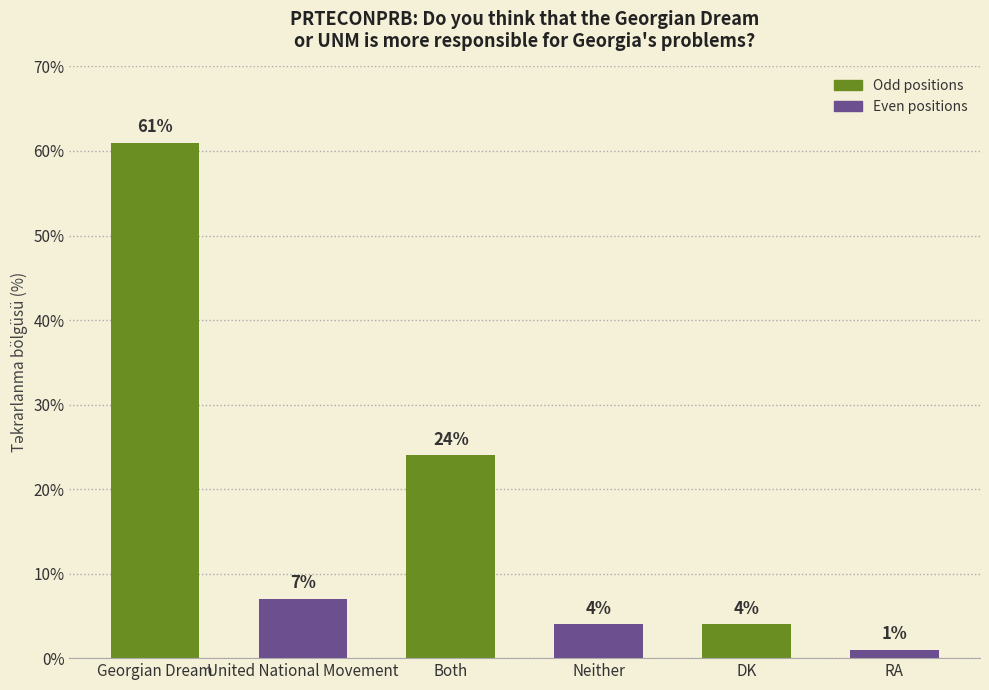

How many data points are less than 7?

3